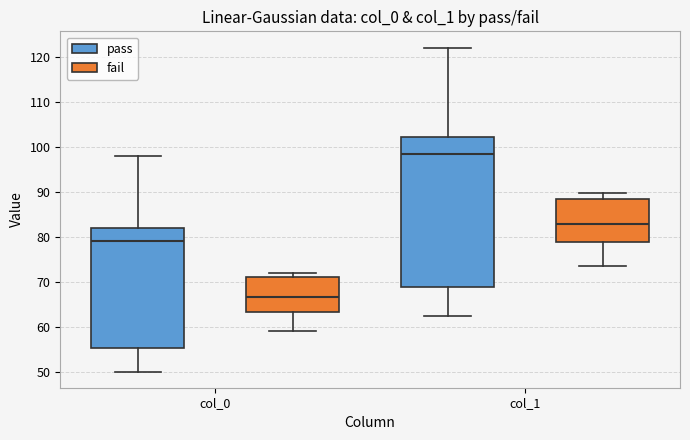

Reading left to right, transcribe this box plot: for each box, give where its median line is, the range the box spans, and where its two whiskers end, as read against the y-axis. The values are not printed on the chart, so give them approximately, as read against the axis.

col_0 (pass): median 79, box 55 to 82, whiskers 50 to 98
col_0 (fail): median 67, box 63 to 71, whiskers 59 to 72
col_1 (pass): median 98, box 69 to 102, whiskers 62 to 122
col_1 (fail): median 83, box 79 to 88, whiskers 74 to 90